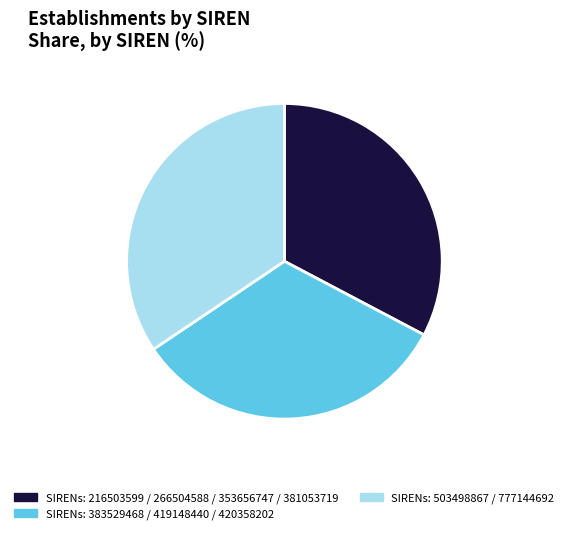

Is the sum of SIRENs: 383529468 / 419148440 / 420358202 and SIRENs: 503498867 / 777144692 greater than half?

Yes